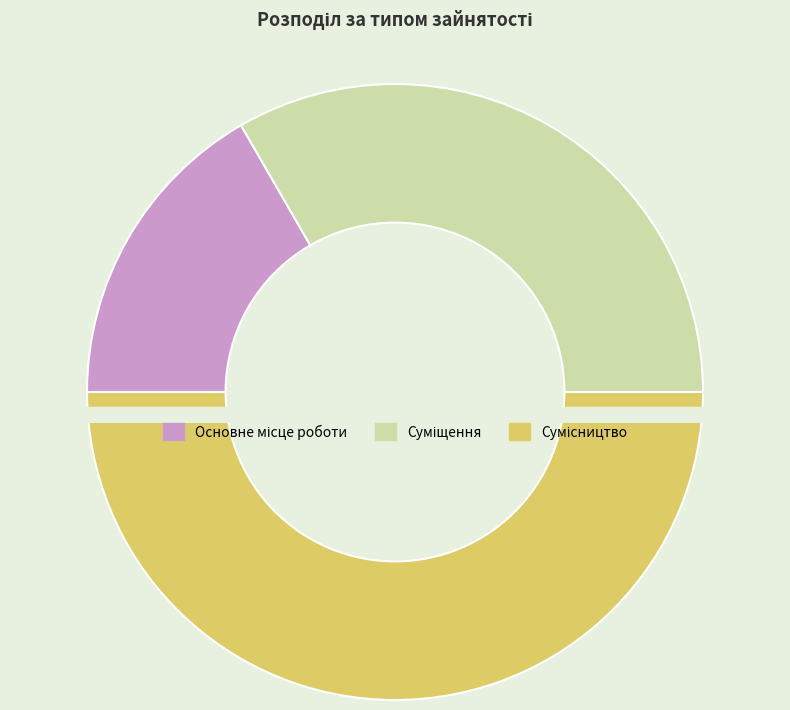

Is Основне місце роботи the majority of the pie?

No